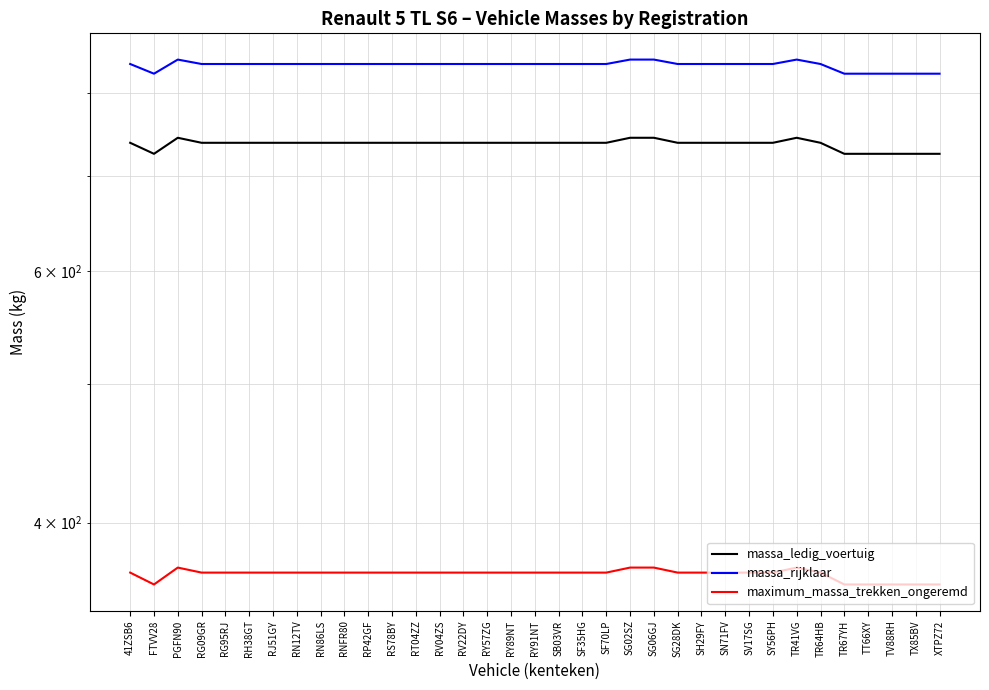

The value of massa_rijklaar at SB03VR is 838. True or false?

True